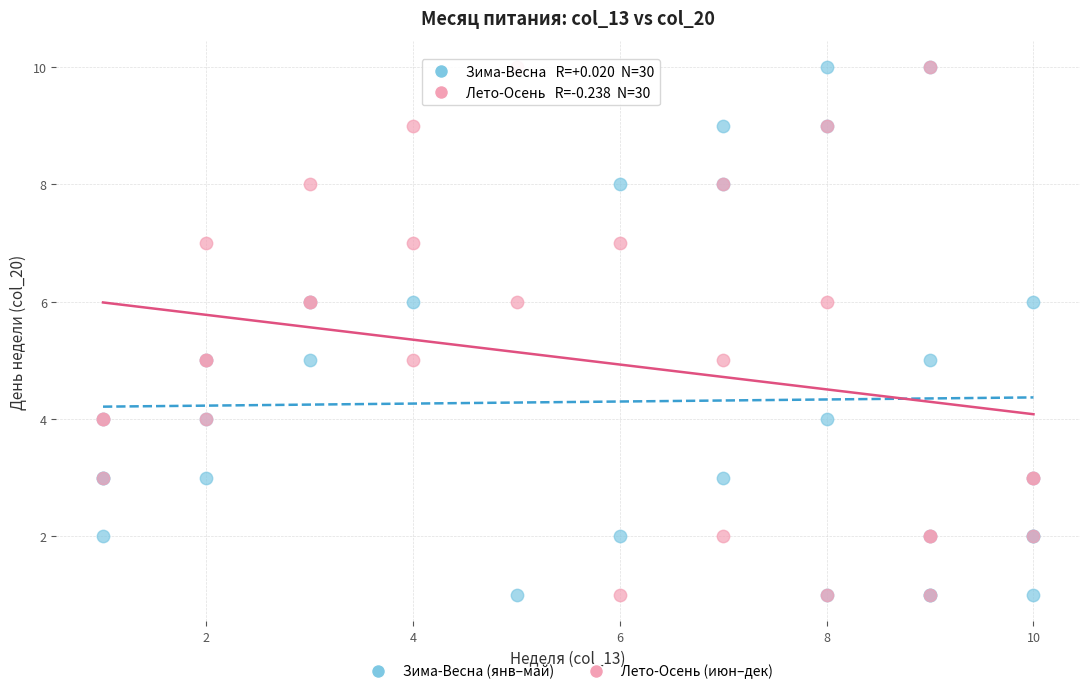

What are all the series names shown in the legend?

Зима-Весна (янв–май), Лето-Осень (июн–дек)